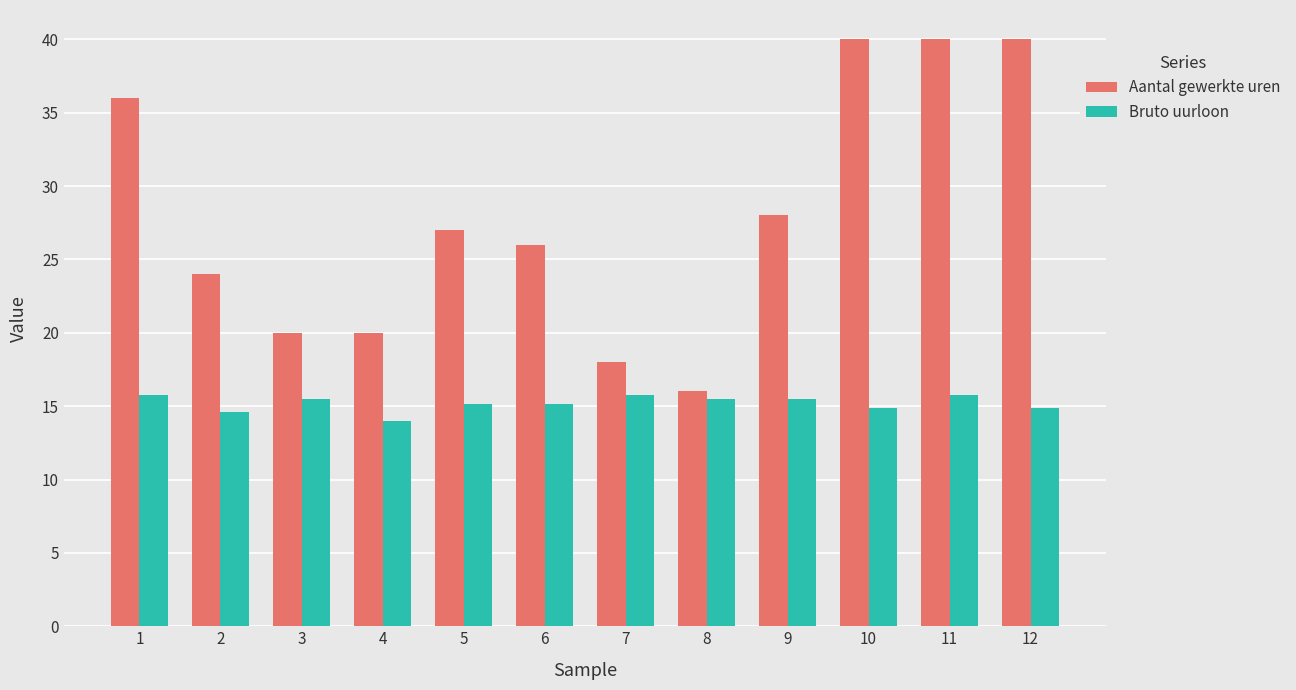

Reading left to right, what are all the values shown in this chart?

Aantal gewerkte uren: 1=36.0	2=24.0	3=20.0	4=20.0	5=27.0	6=26.0	7=18.0	8=16.0	9=28.0	10=40.0	11=40.0	12=40.0
Bruto uurloon: 1=15.8	2=14.6	3=15.5	4=14.0	5=15.2	6=15.2	7=15.8	8=15.5	9=15.5	10=14.9	11=15.8	12=14.9